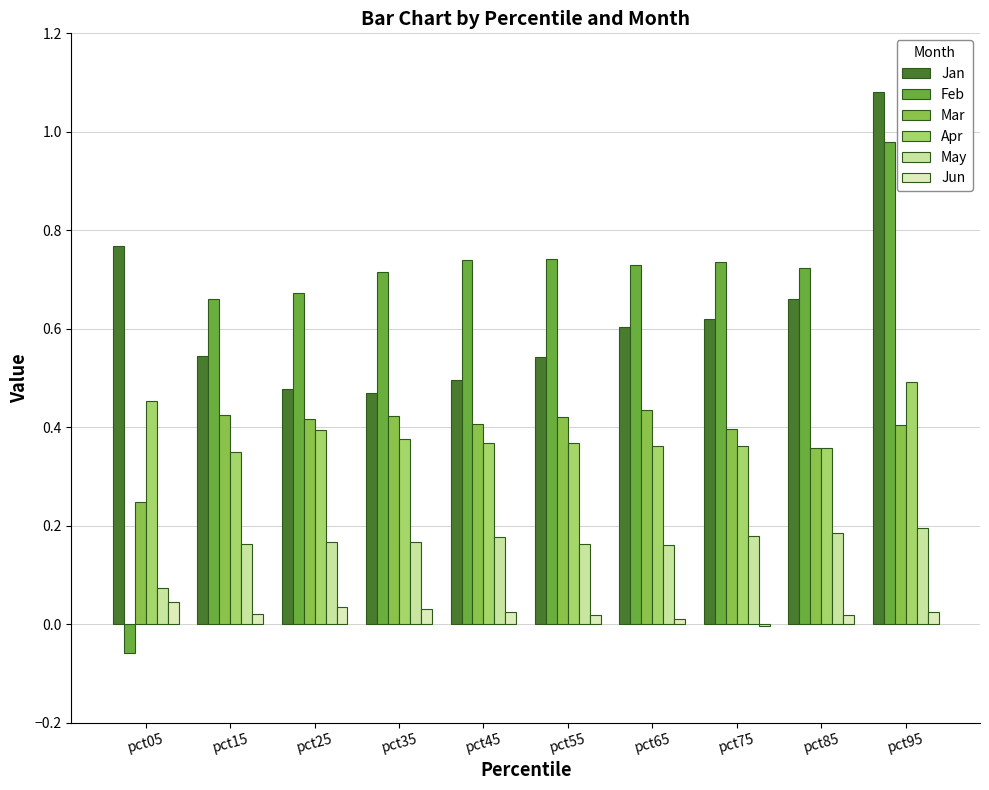

Rank the series at pct75 from highest to lowest value.

Feb, Jan, Mar, Apr, May, Jun